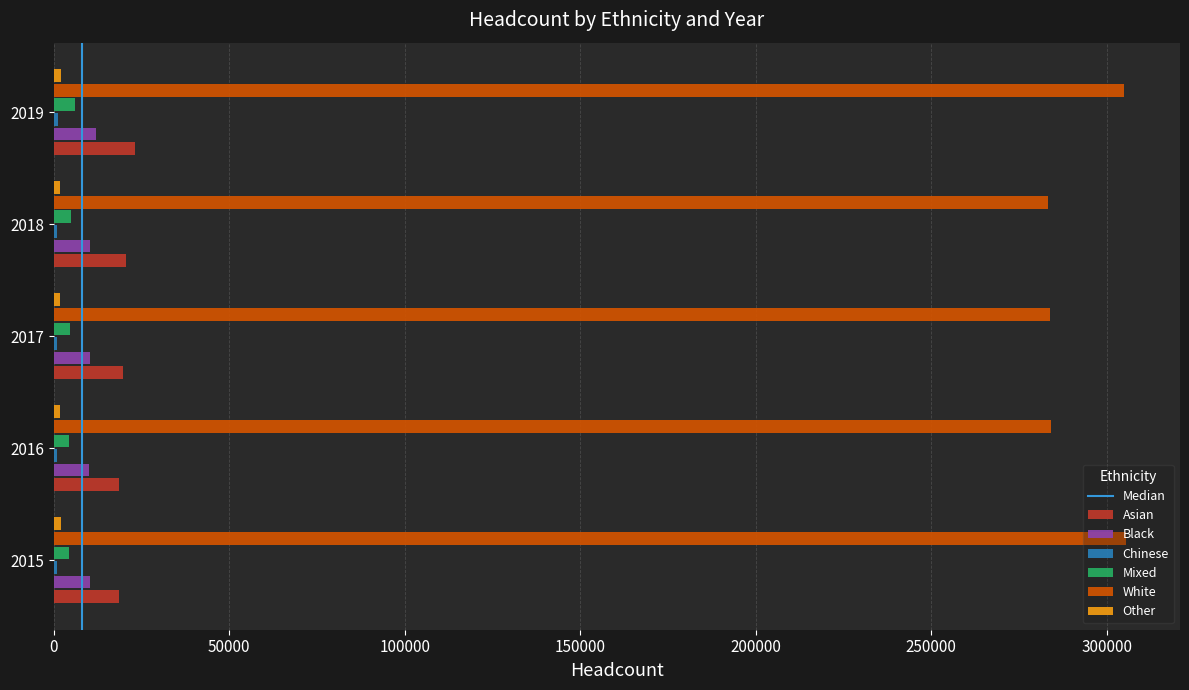

What is the maximum value for Black?

11990